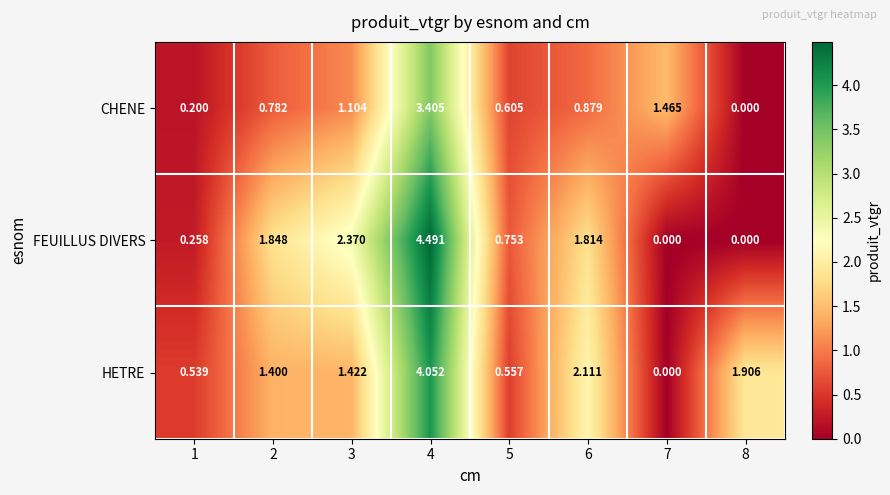

List the series in order of their peak value, lowest first.

CHENE, HETRE, FEUILLUS DIVERS